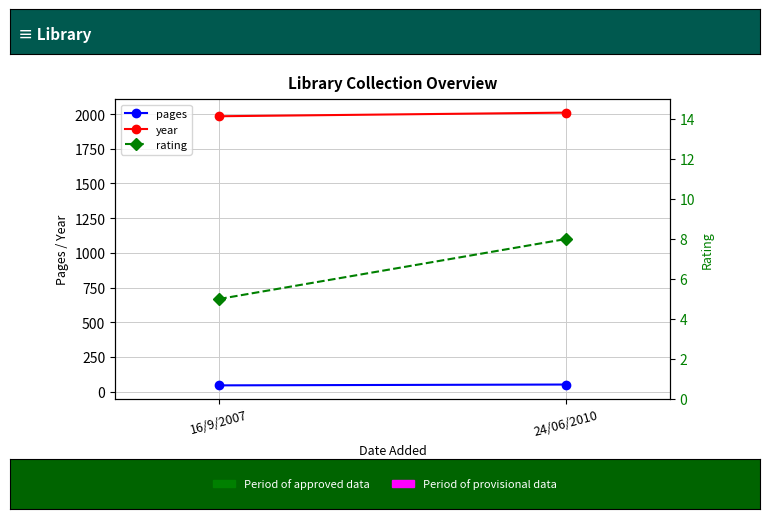

What is the difference between the maximum and minimum values in the pages series?

6